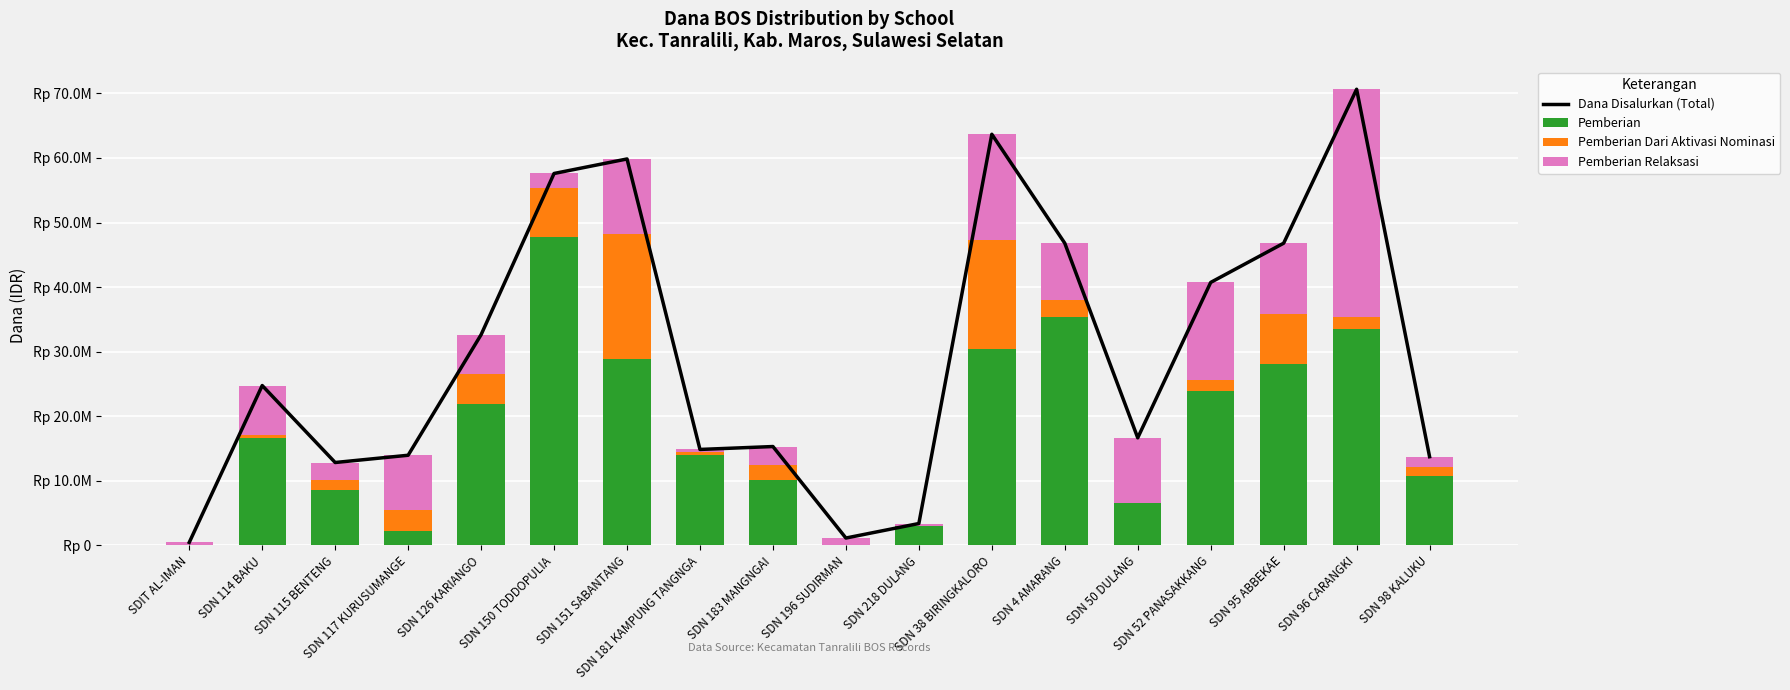

True or false: Pemberian Relaksasi has a value of 1125000 at SDN 196 SUDIRMAN.

True